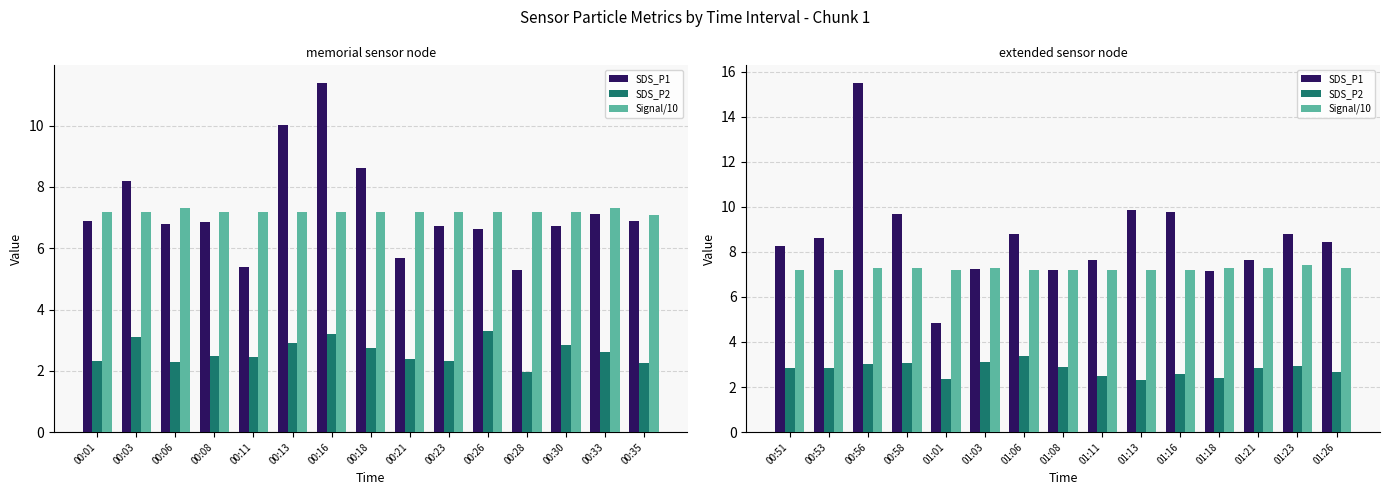

What is the difference between the maximum and minimum values in the SDS_P1 series?

10.7